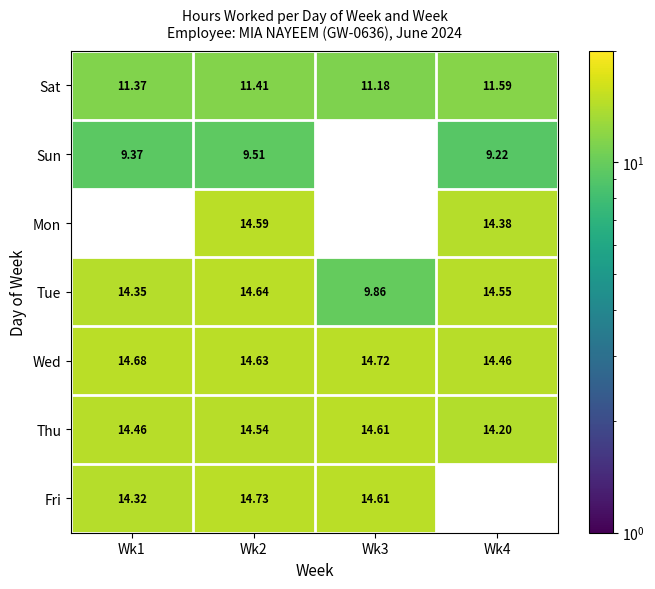

The value of Sun at Wk4 is 15.4. True or false?

False